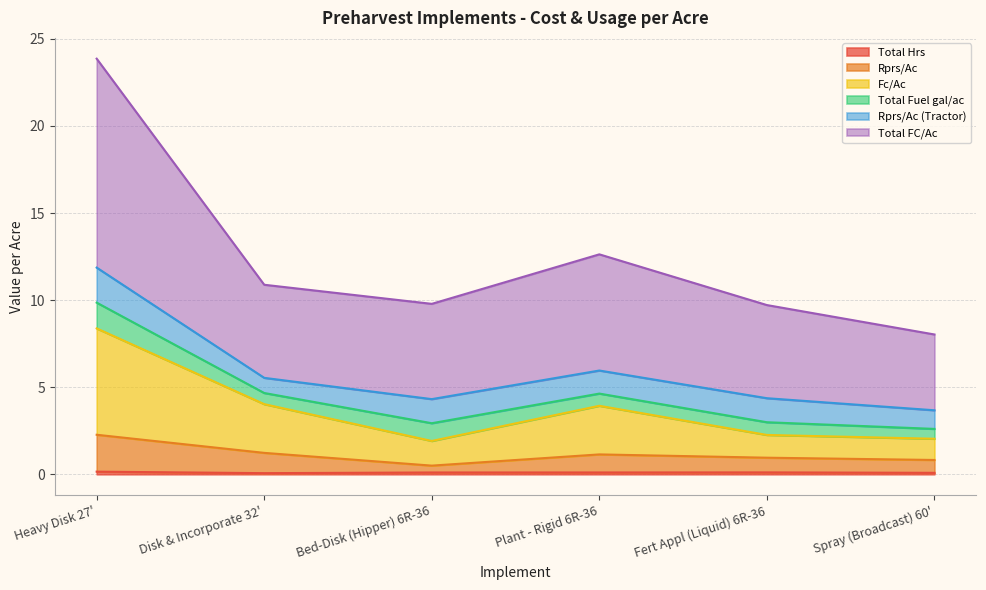

In Total Hrs, how many points are lower than both neighbors (excluding endpoints)?

1